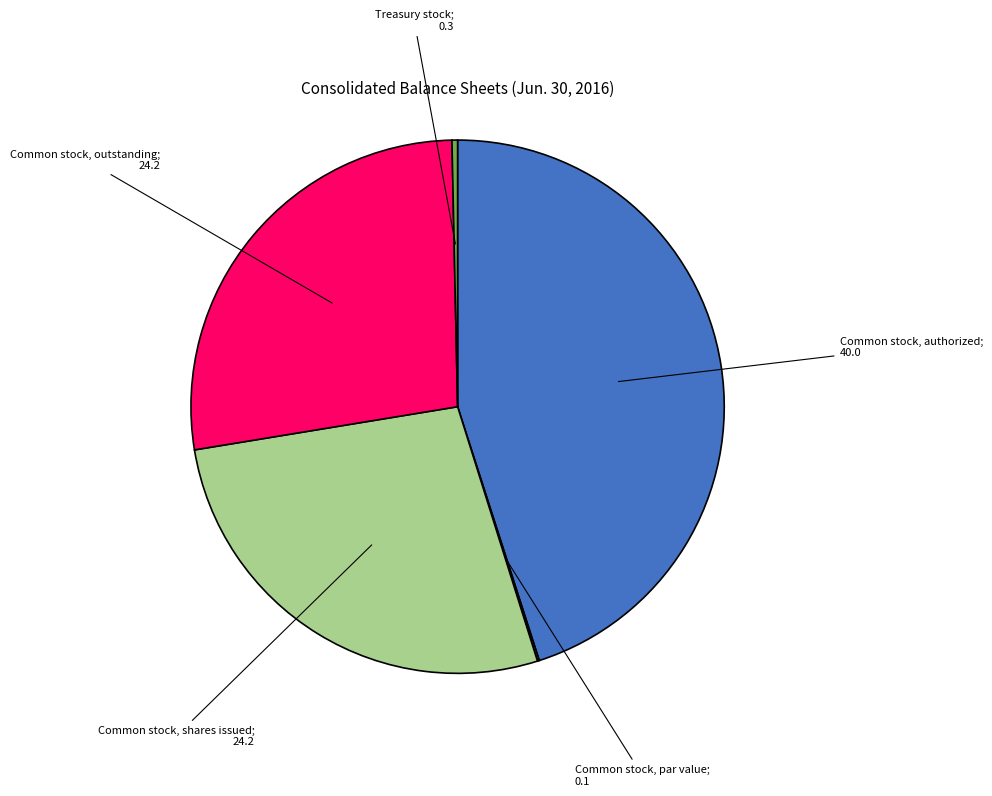

Does any single category account for the majority?

No